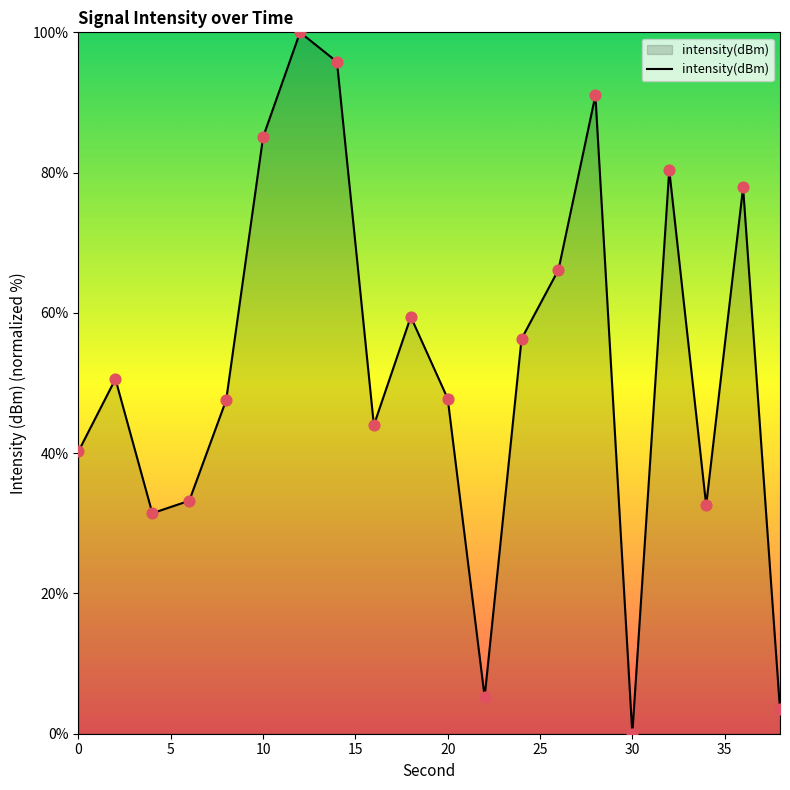

What is the greatest value displayed?

100.0